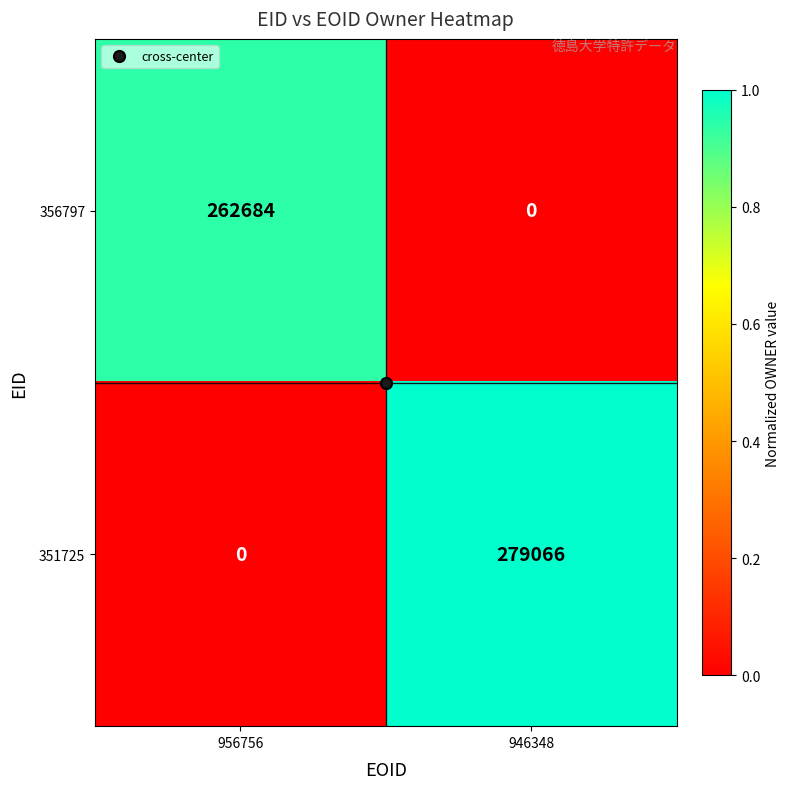

List the series in order of their peak value, highest first.

351725, 356797